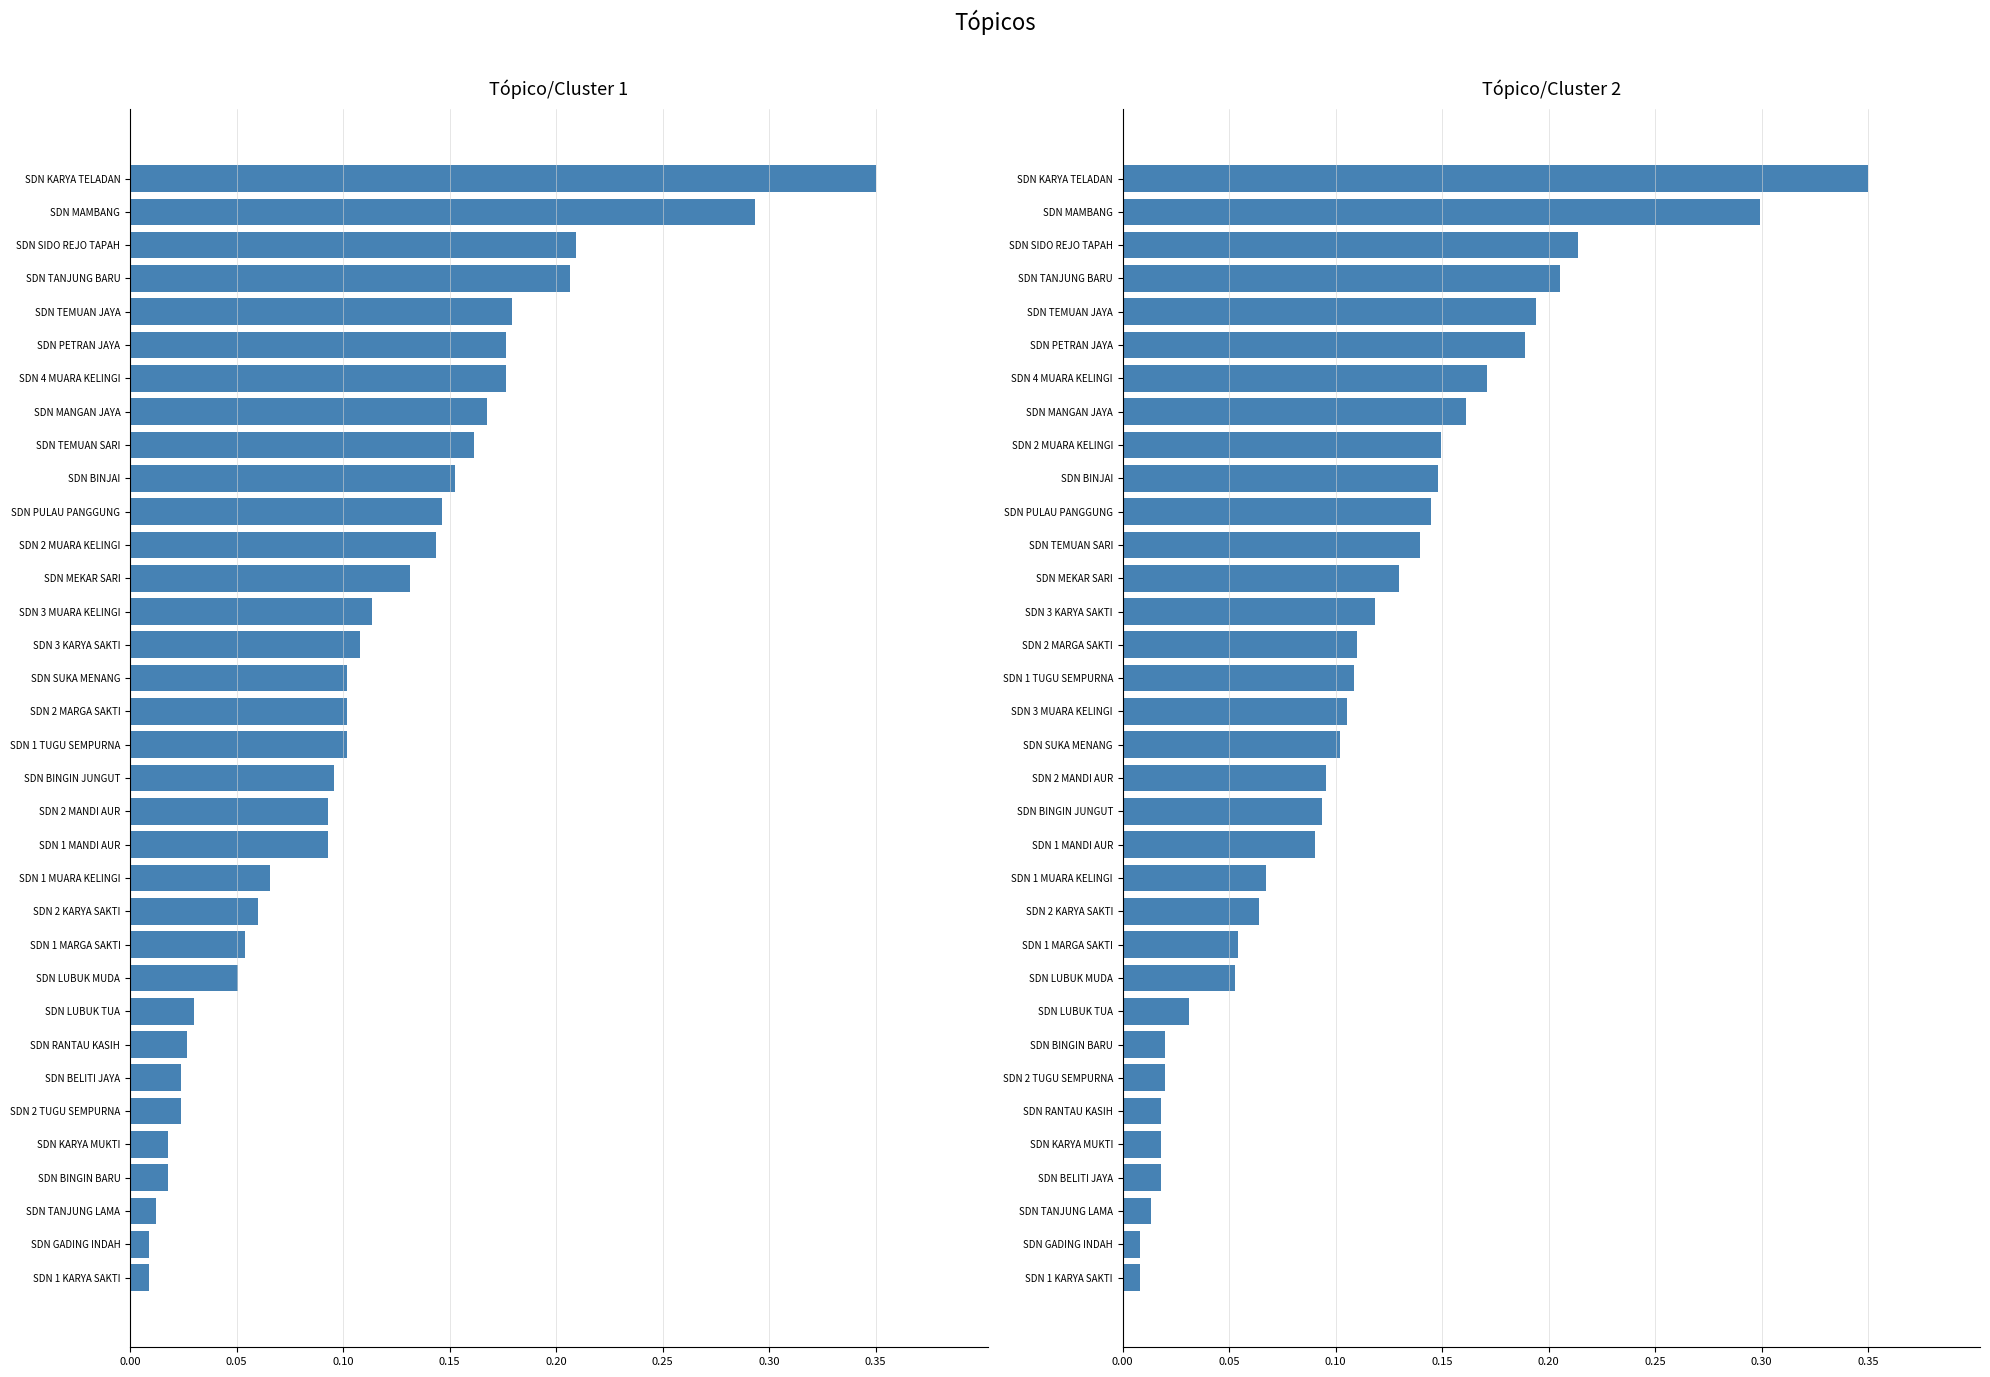

How many categories are shown in the chart?

34